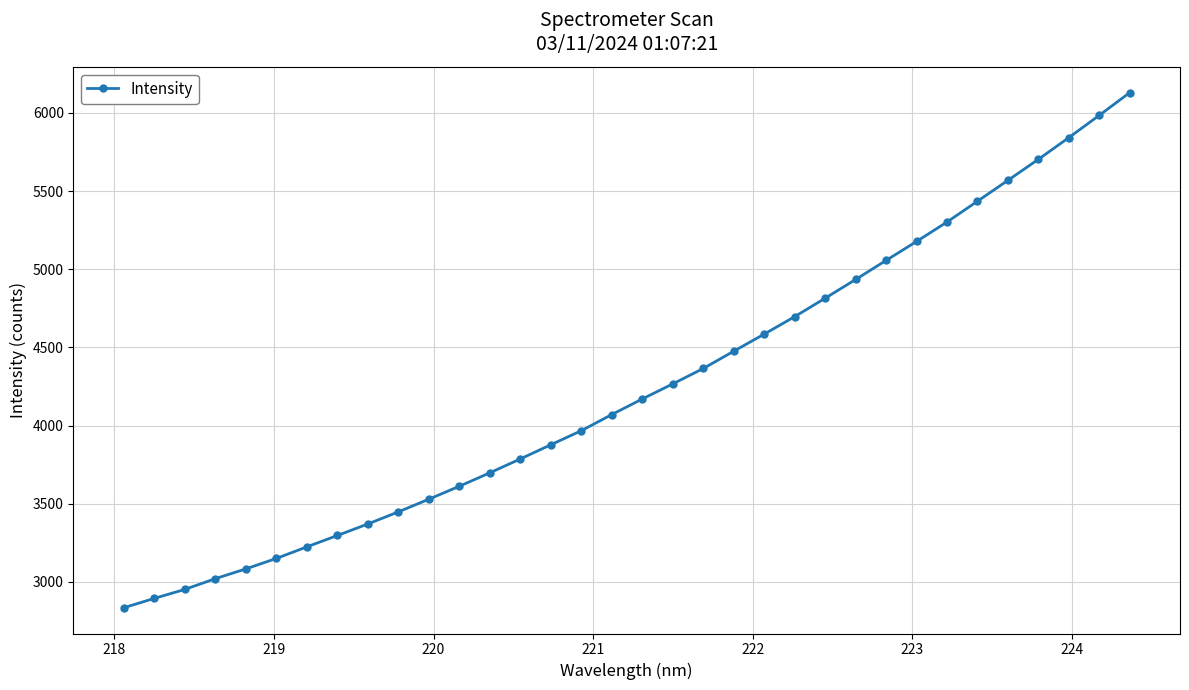

What is the smallest value displayed?

2834.2